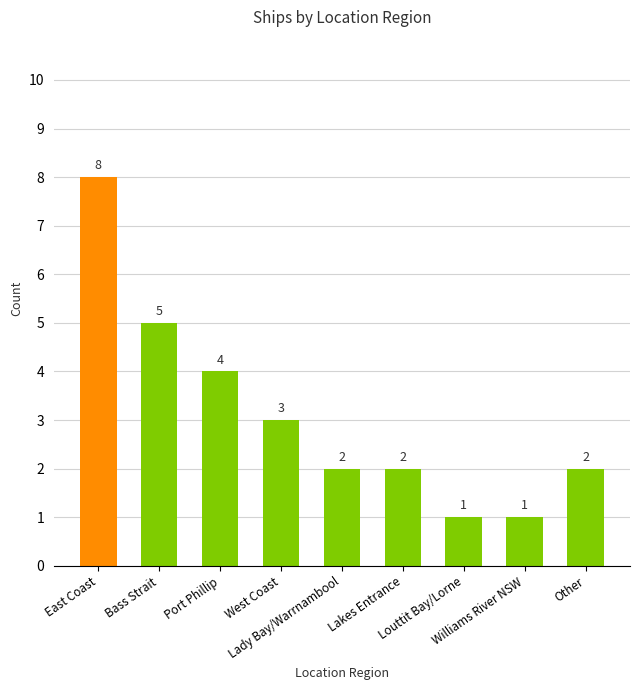

What is the difference between the maximum and minimum values?

7